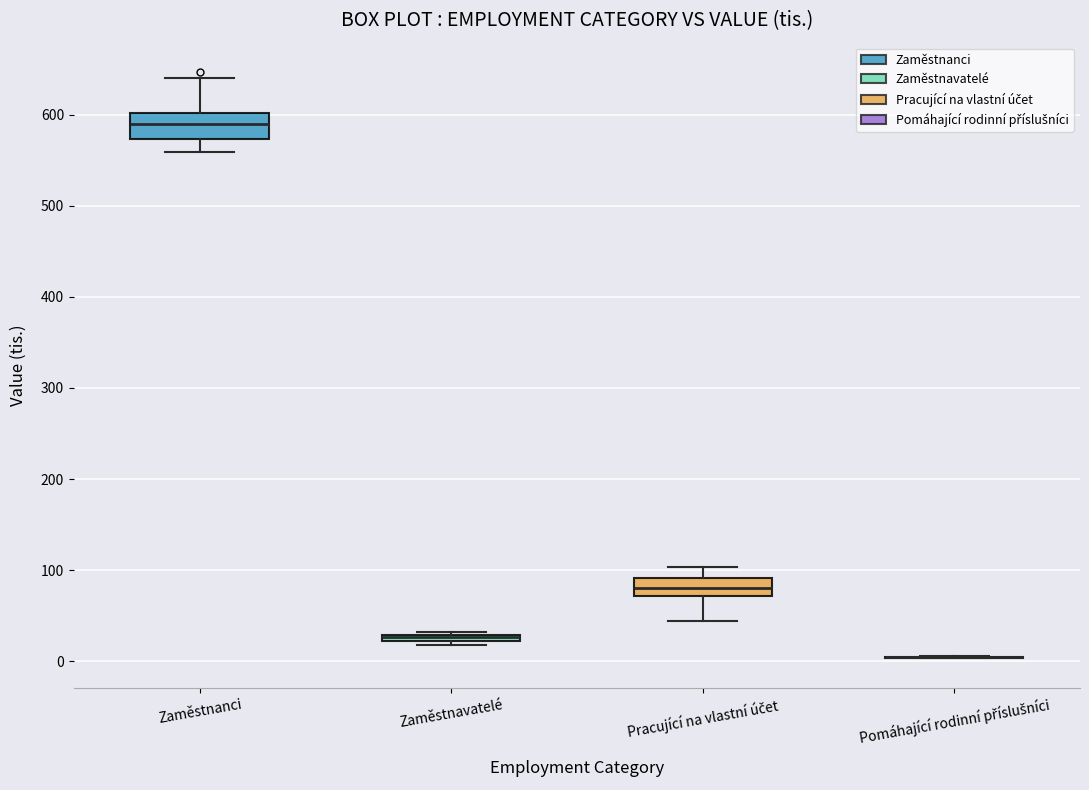

Where is the upper edge of the box for Zaměstnavatelé on the y-axis? The values are not printed on the chart, so give them approximately, as read against the axis.

30